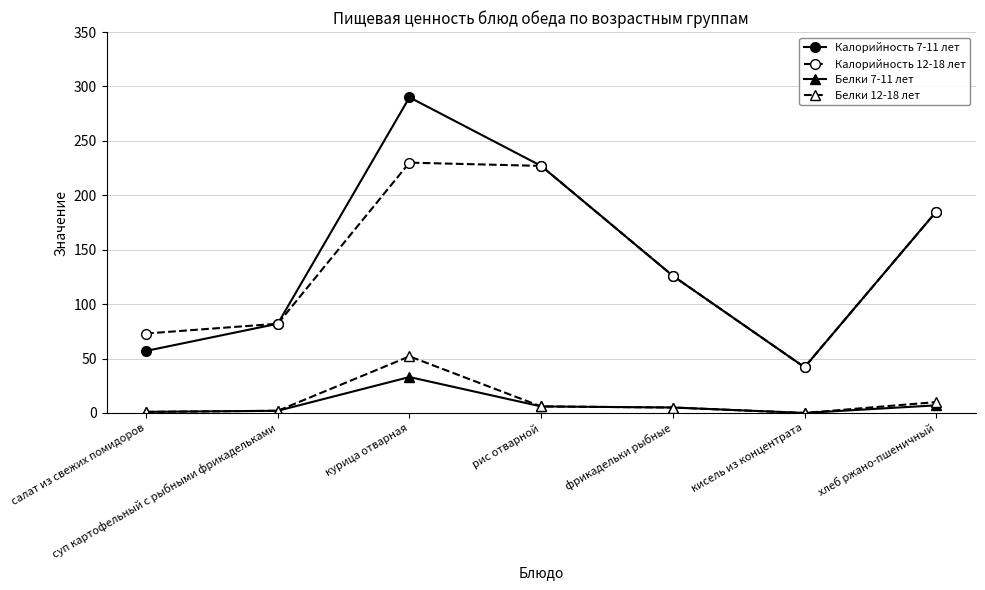

Which series changed the most between курица отварная and рис отварной?

Калорийность 7-11 лет